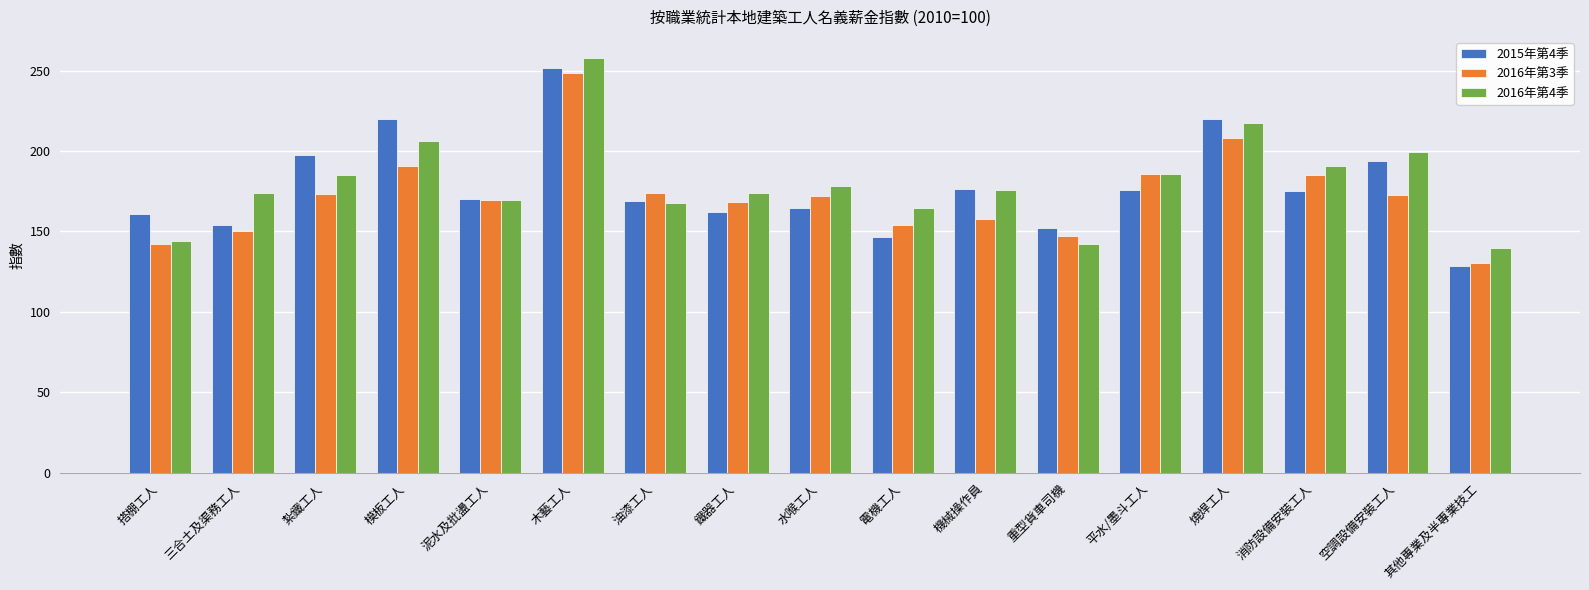

What are all the series names shown in the legend?

2015年第4季, 2016年第3季, 2016年第4季